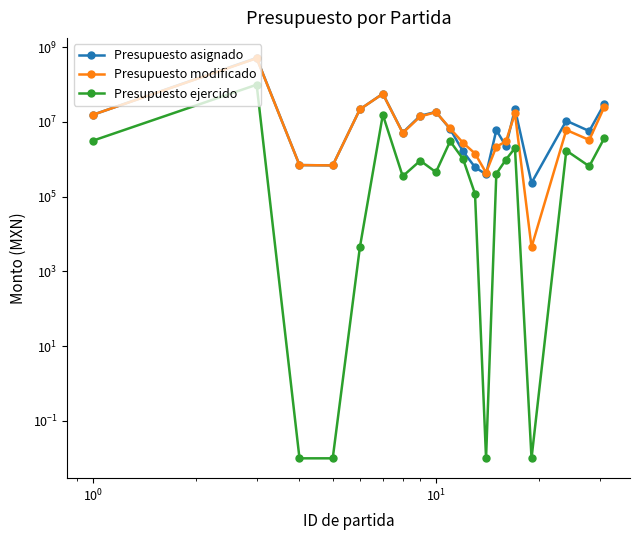

What is the value of the Presupuesto asignado point at the 16th from the left?

22309045.4